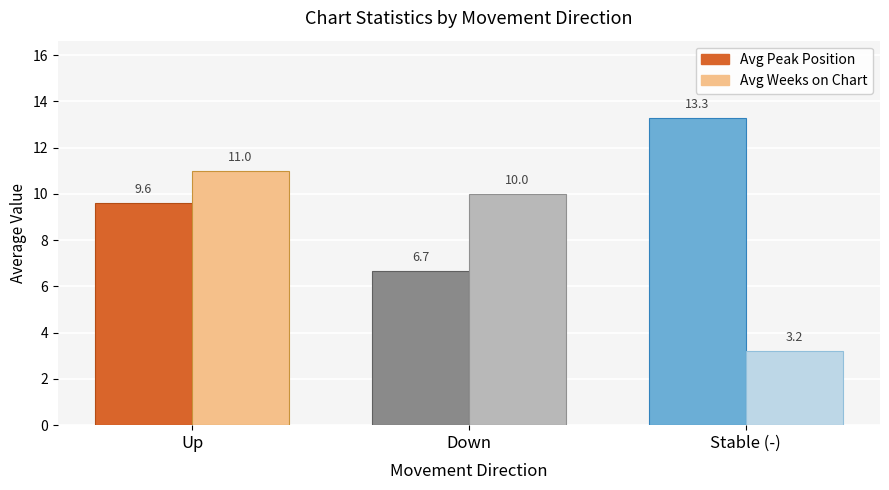

How many data points in Avg Peak Position are above 9?

2